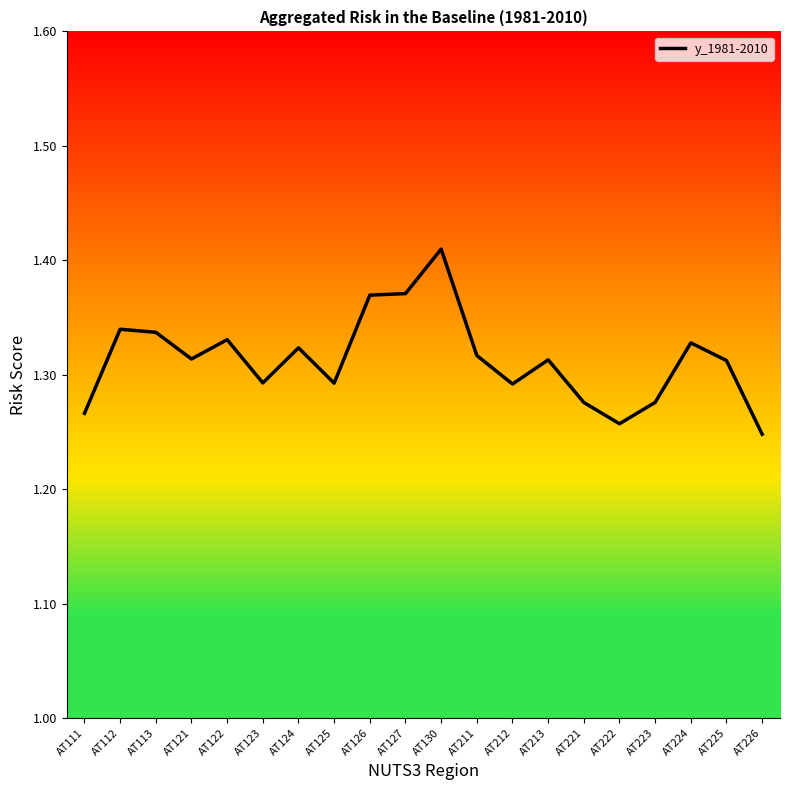

Which has a higher value, AT213 or AT123?

AT213